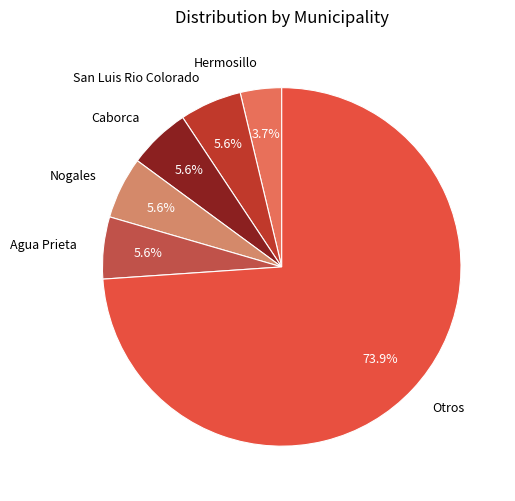

Is the sum of Nogales and Caborca greater than half?

No